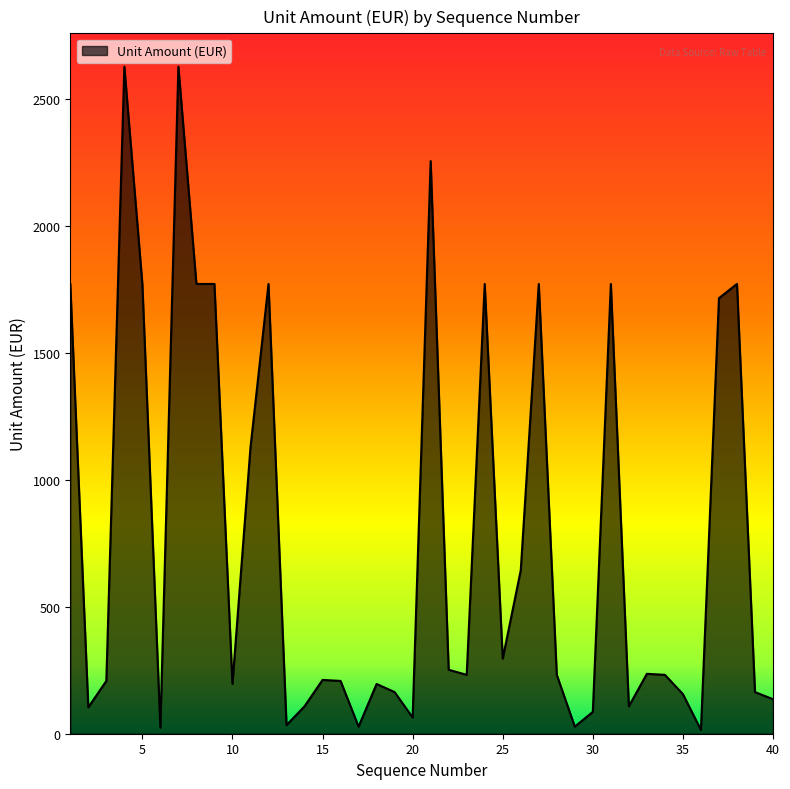

What is the difference between the maximum and minimum values?

2613